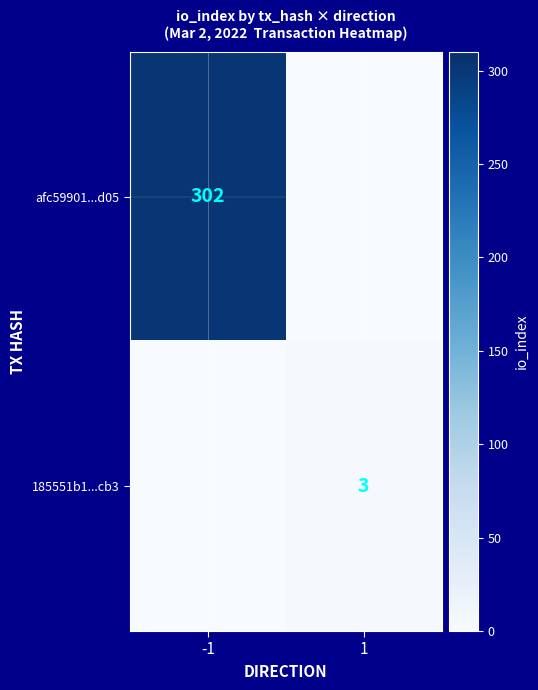

Is the value of afc59901...d05 at -1 greater than the value of 185551b1...cb3 at 1?

Yes